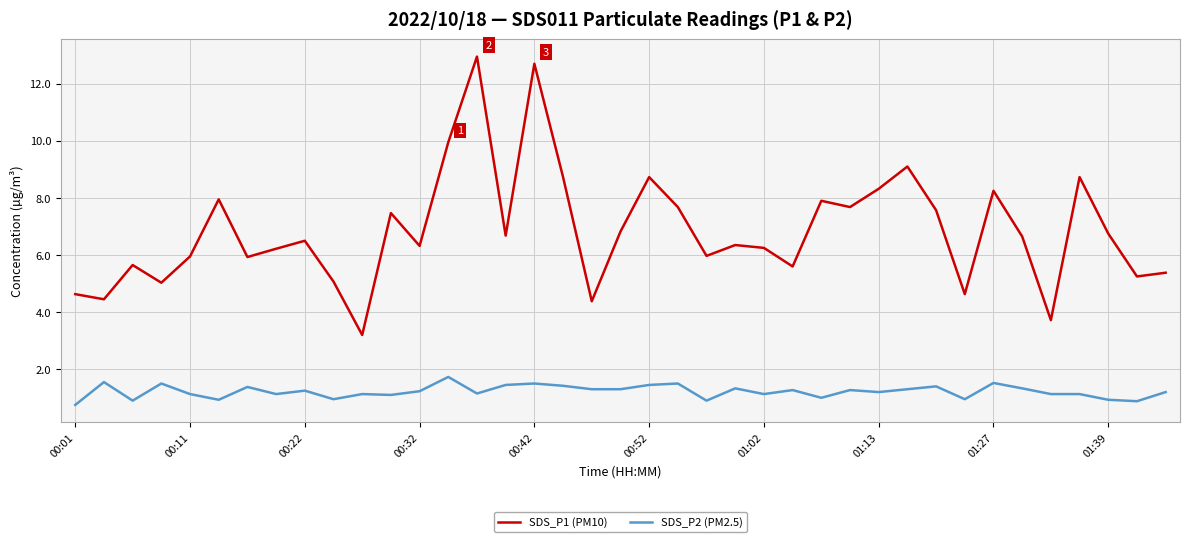

True or false: SDS_P2 (PM2.5) and SDS_P1 (PM10) intersect in this chart.

False